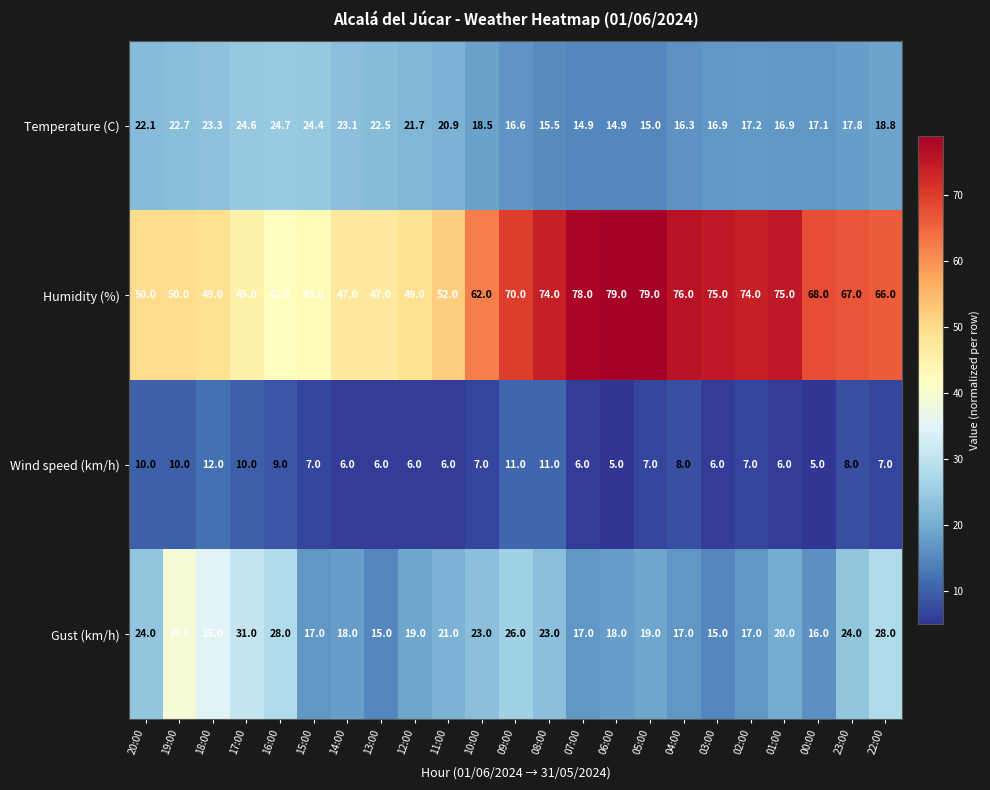

What is the spread (max minus min) of values at 17:00?

35.0